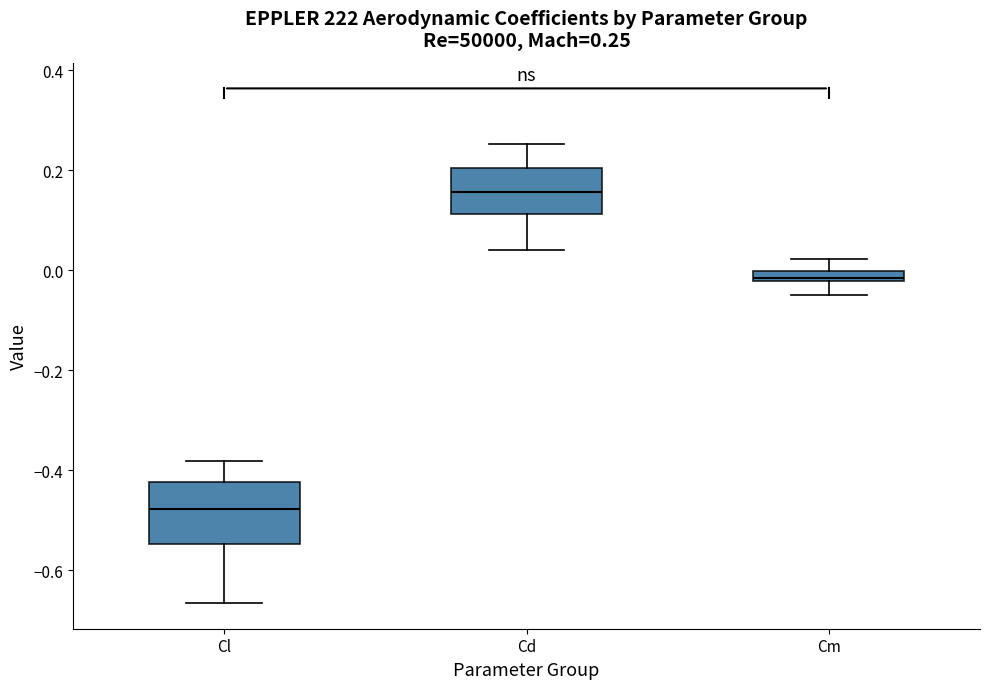

Which box's median line is the highest?

Cd